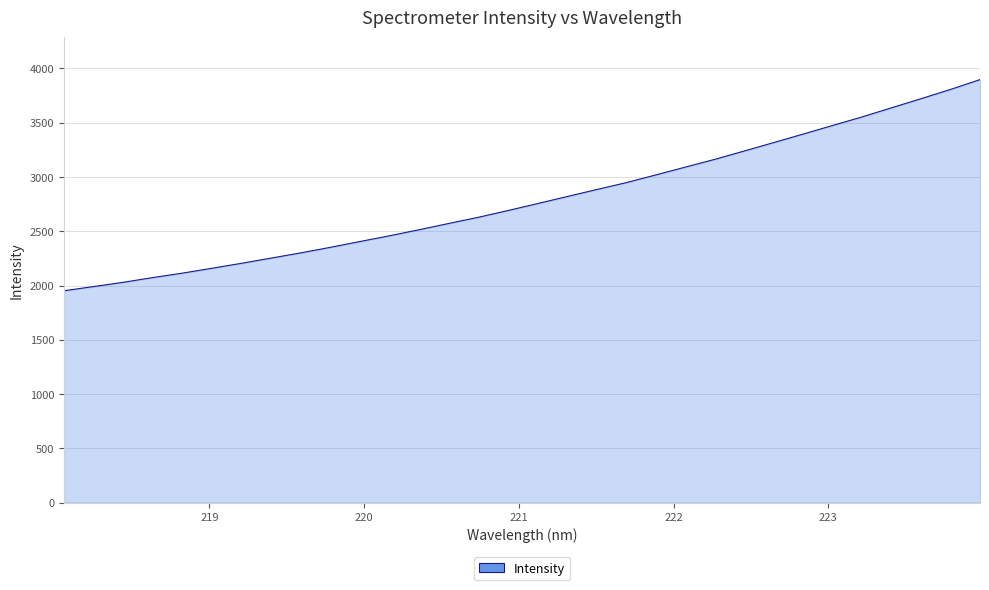

What is the maximum value shown in the chart?

3897.7